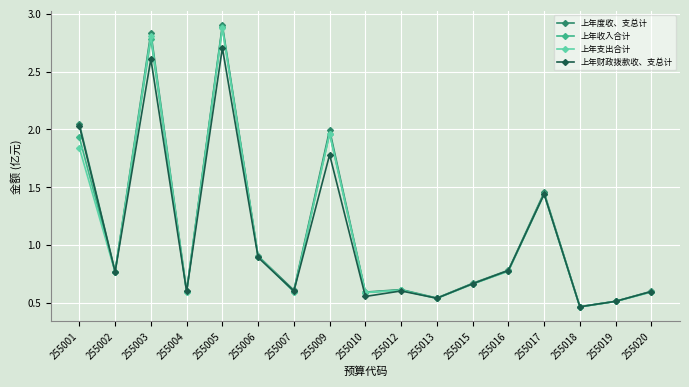

What is the total value across all series at 255012?

2.4